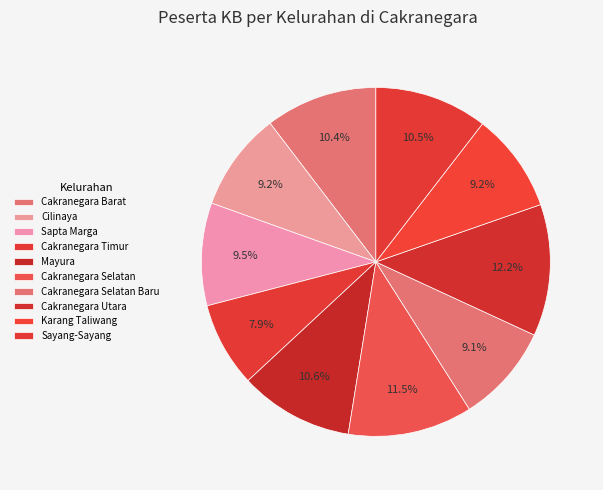

To the nearest percent, what portion does Sapta Marga represent?

10%